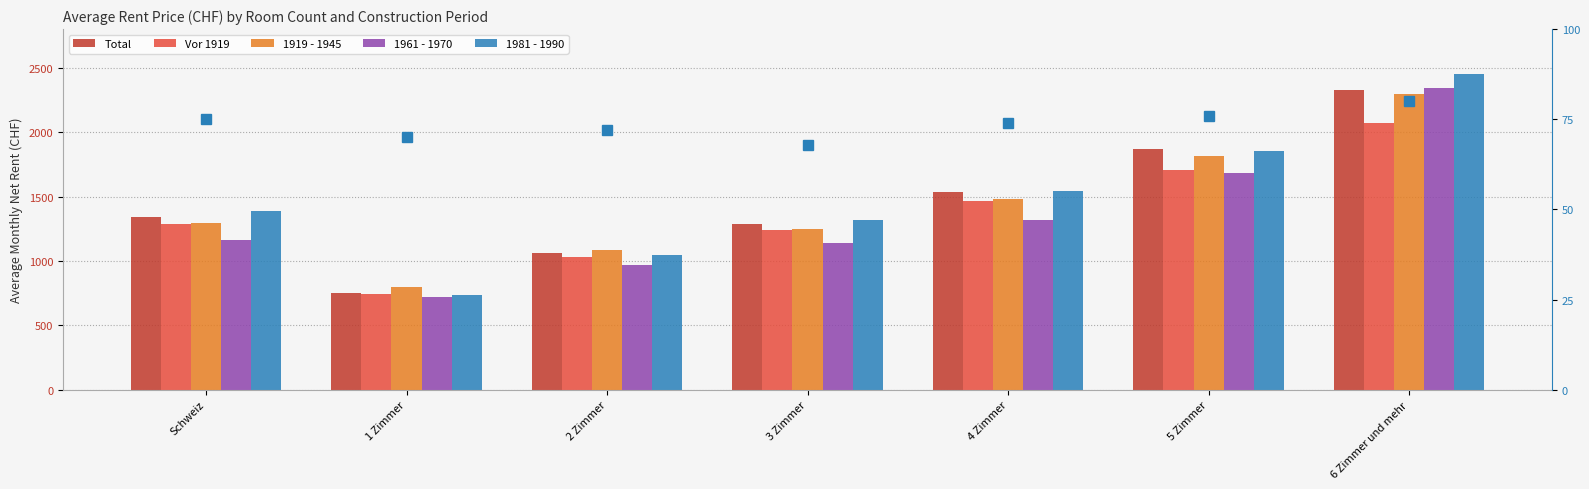

How many 1961 - 1970 values are between 968 and 1687?

5